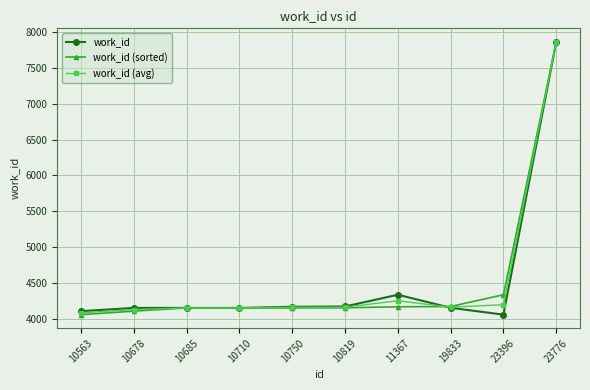

What is the smallest value displayed?

4057.0